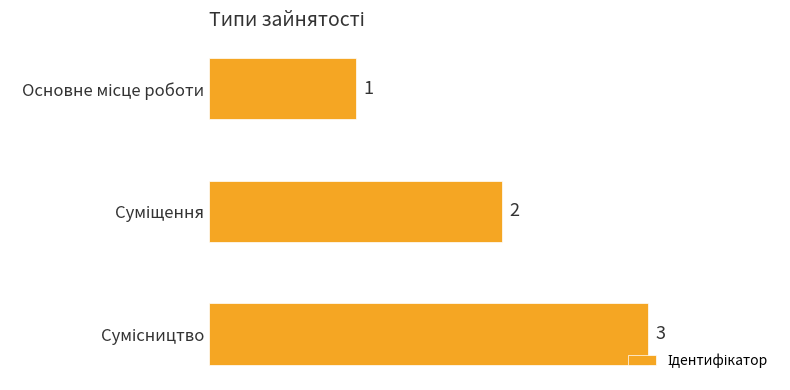

What is the value of the 3rd bar from the top?

3